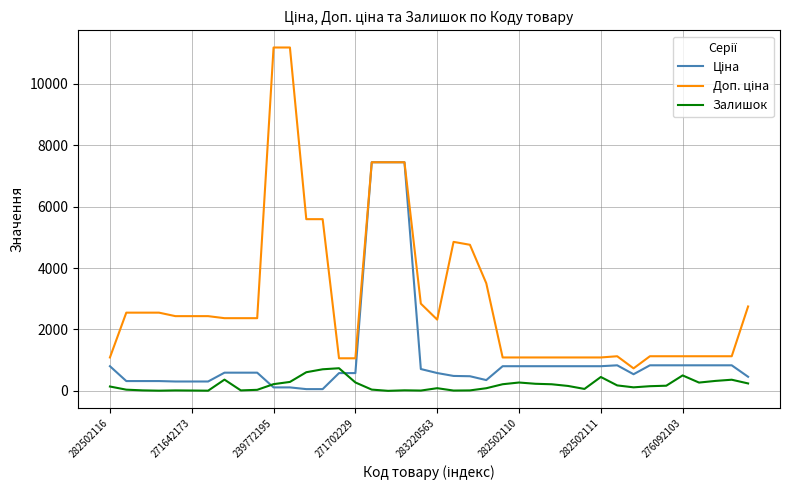

What is the greatest value displayed?

11182.0